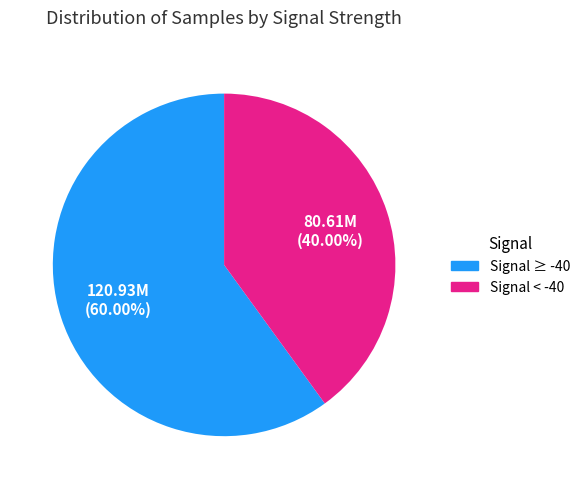

Which category has the smallest portion of the pie?

Signal < -40